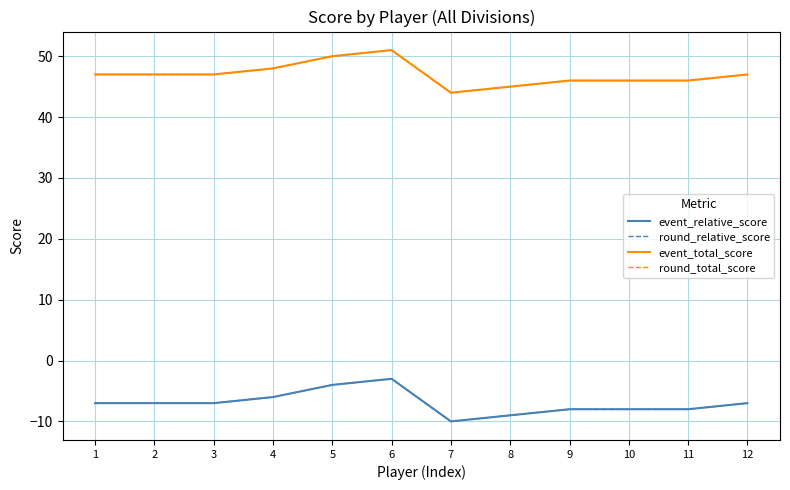

Reading left to right, what are all the values shown in this chart?

event_relative_score: 1=-7	2=-7	3=-7	4=-6	5=-4	6=-3	7=-10	8=-9	9=-8	10=-8	11=-8	12=-7
round_relative_score: 1=-7	2=-7	3=-7	4=-6	5=-4	6=-3	7=-10	8=-9	9=-8	10=-8	11=-8	12=-7
event_total_score: 1=47	2=47	3=47	4=48	5=50	6=51	7=44	8=45	9=46	10=46	11=46	12=47
round_total_score: 1=47	2=47	3=47	4=48	5=50	6=51	7=44	8=45	9=46	10=46	11=46	12=47